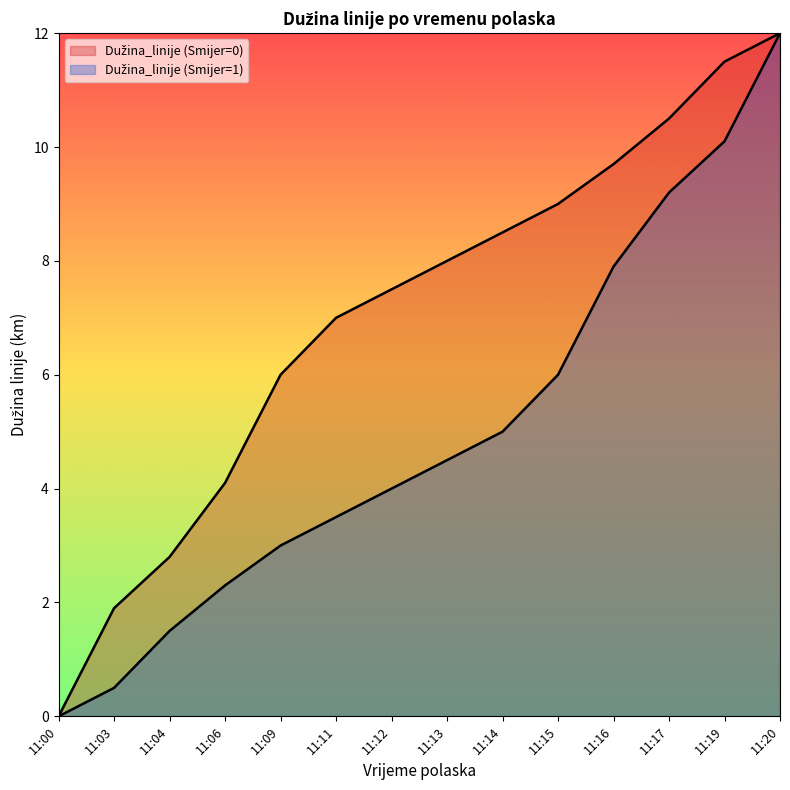

How many positive values does the Dužina_linije (Smijer=0) series have?

13